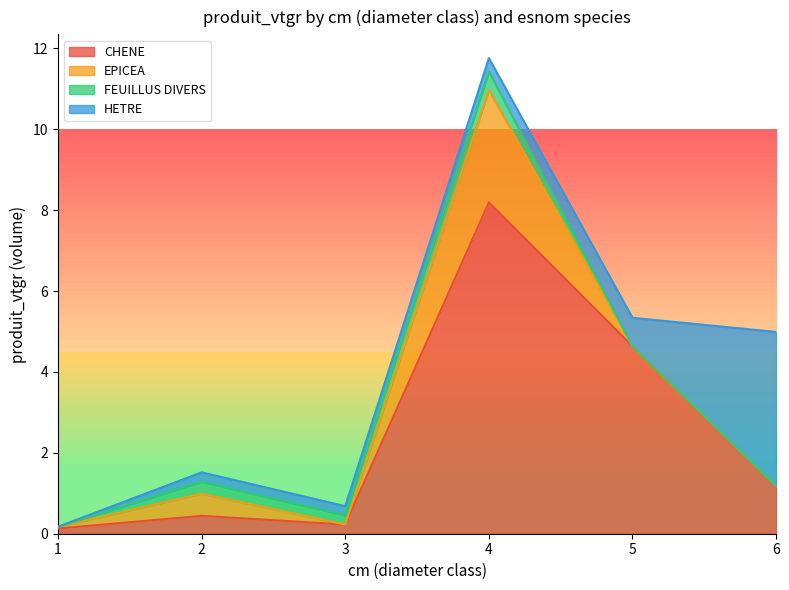

Which has a higher value, 1 or 4?

4